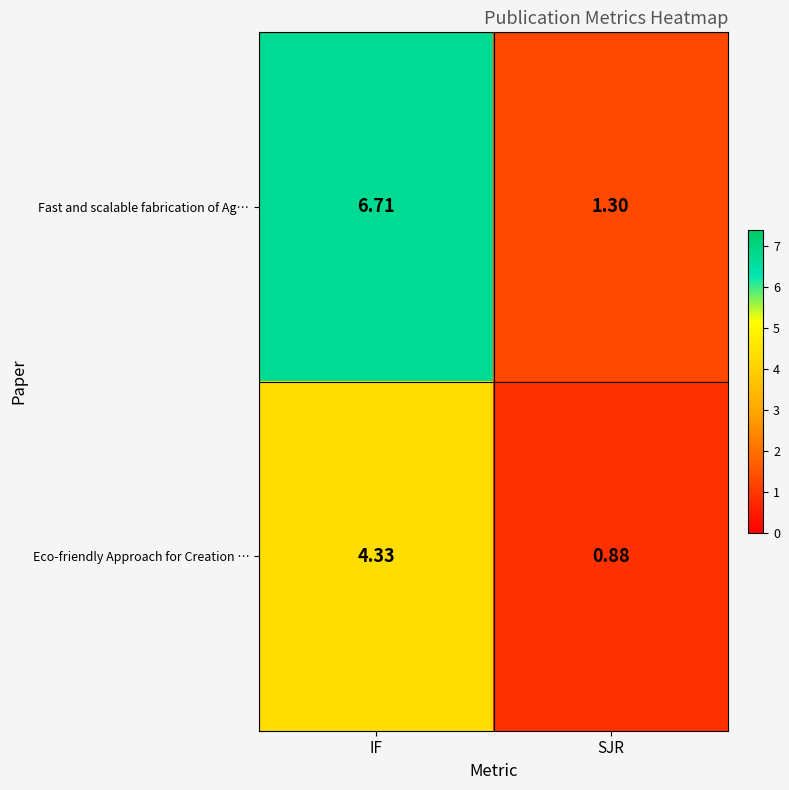

Which series has the largest range (max minus min)?

Fast and scalable fabrication of Ag…